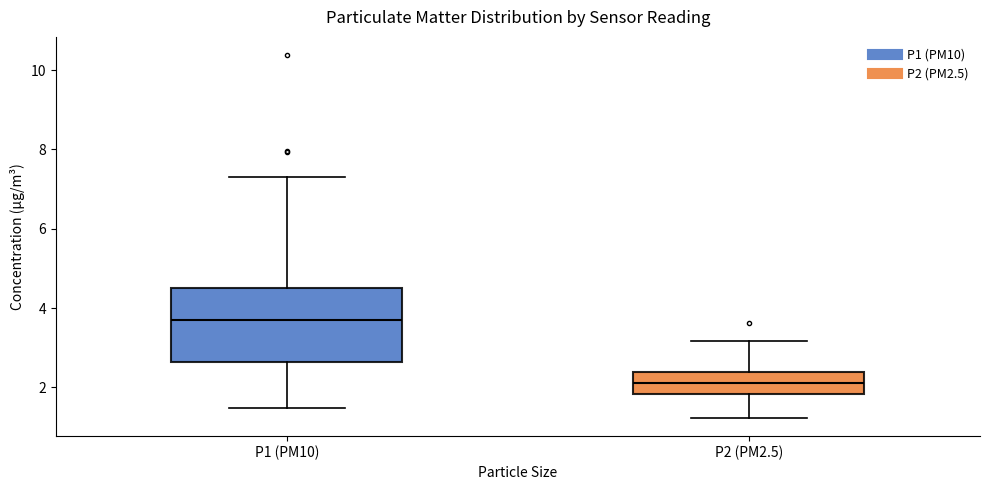

Comparing the boxes themselves (not the whiskers), which one is the tallest?

P1 (PM10)